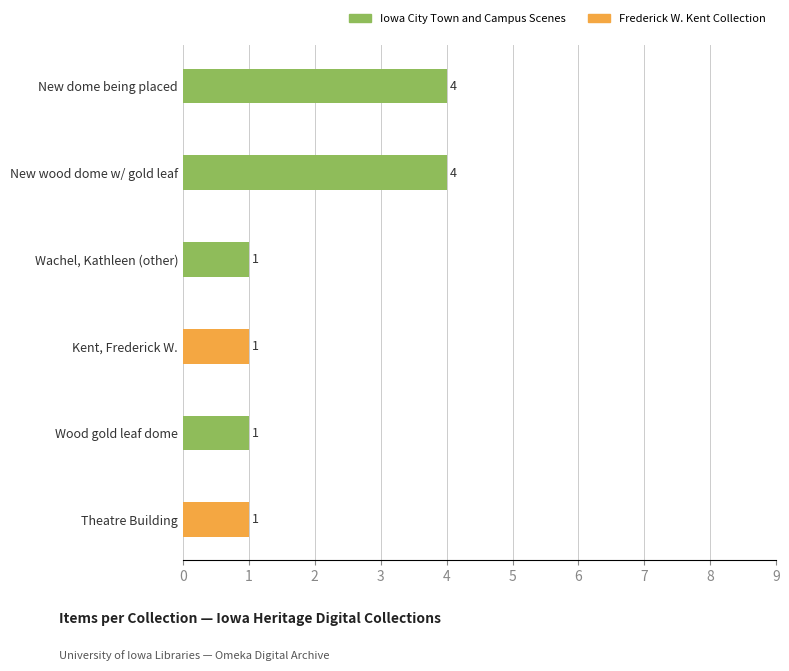

What is the sum of all Iowa City Town and Campus Scenes values?

10